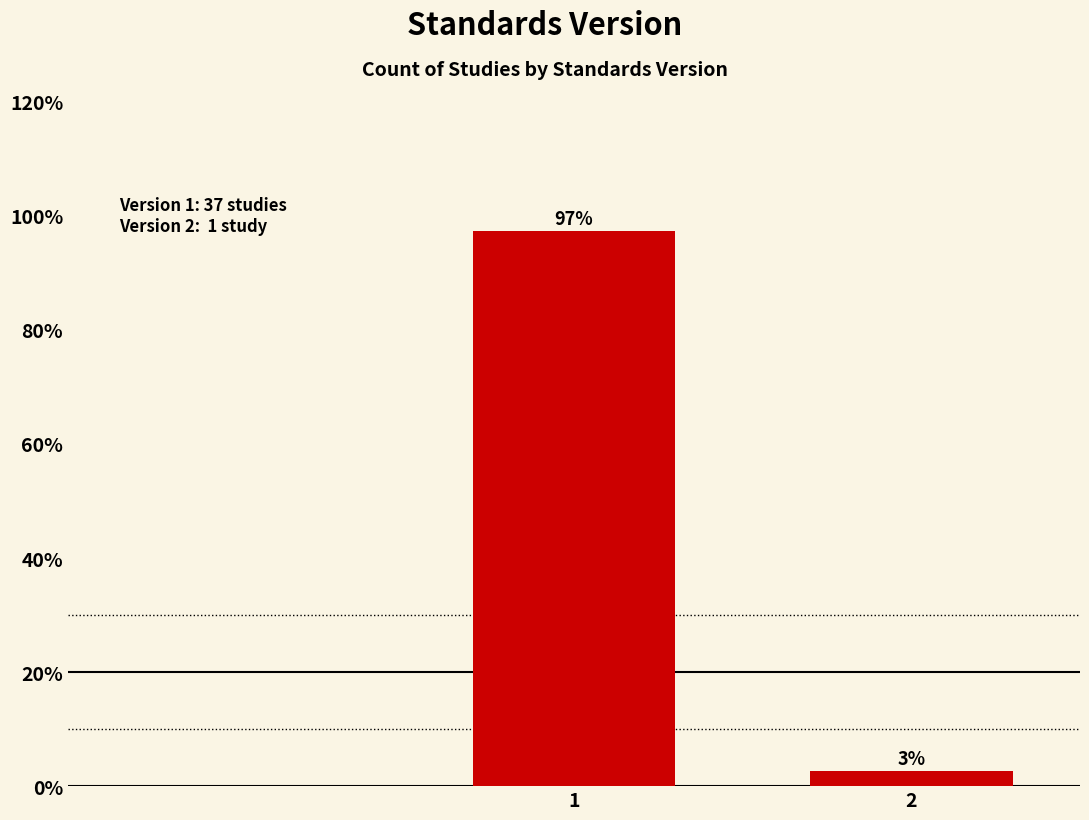

What is the sum of the values at 2 and 1?

100.0